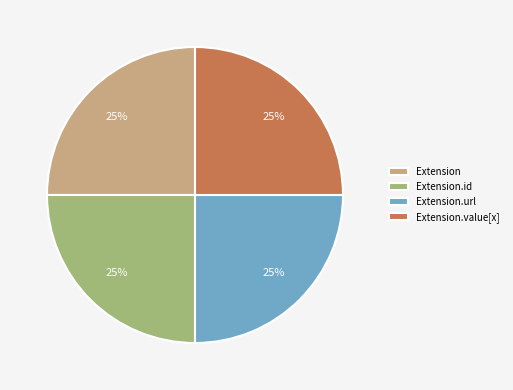

The Extension.id slice represents 25% of the pie. True or false?

True